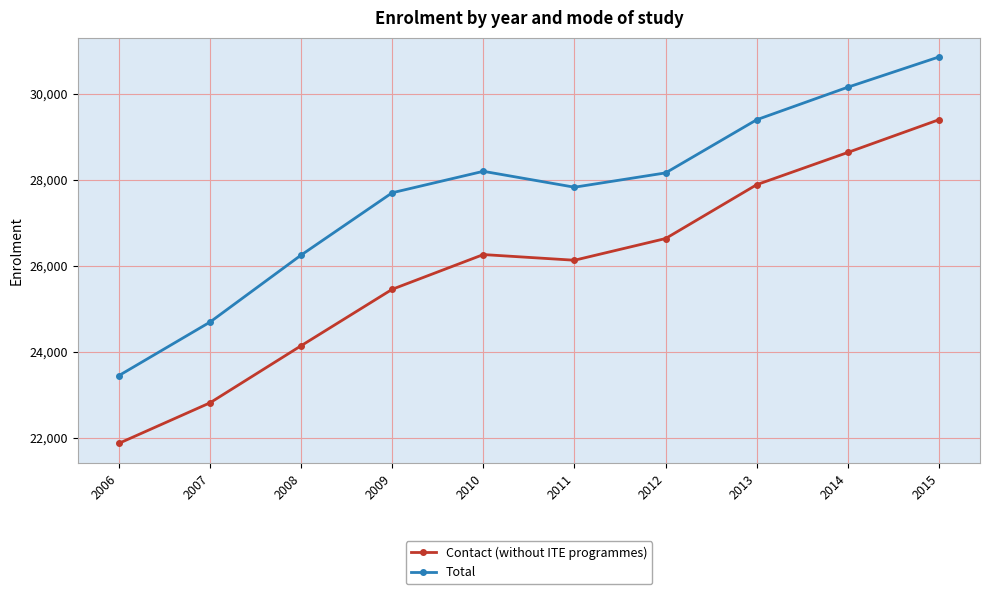

How many lines are shown in the chart?

2